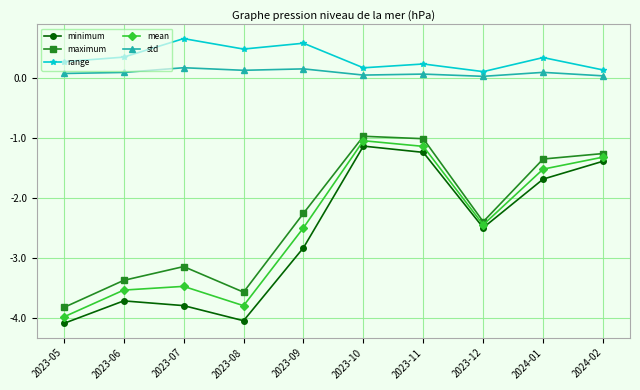

In minimum, how many points are lower than both neighbors (excluding endpoints)?

2